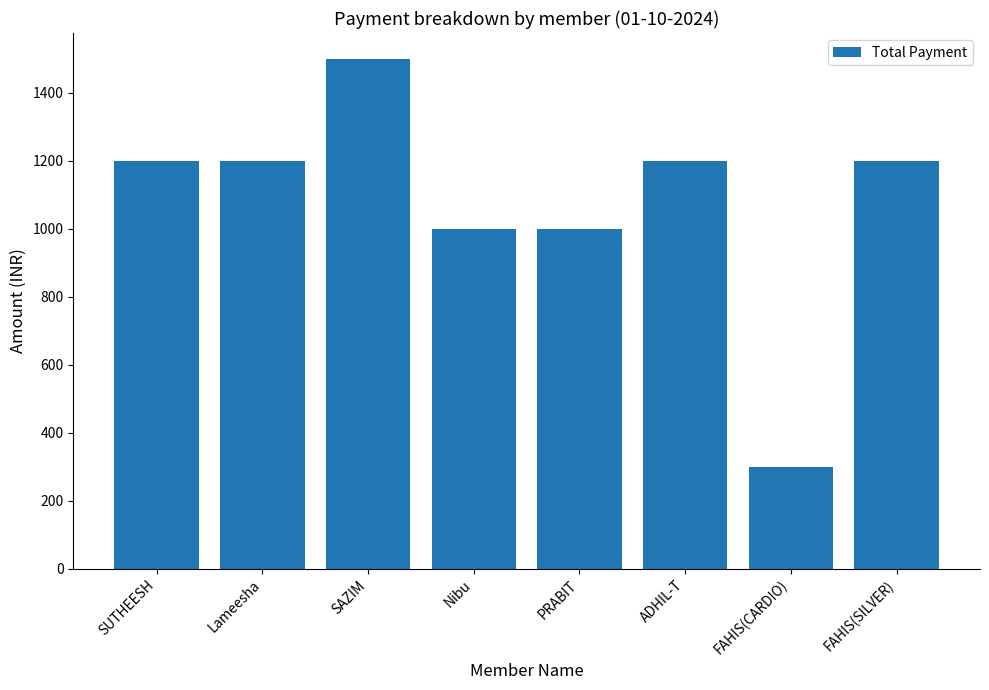

Reading left to right, transcribe all the data shown in this chart.

SUTHEESH=1200	Lameesha=1200	SAZIM=1500	Nibu=1000	PRABIT=1000	ADHIL-T=1200	FAHIS(CARDIO)=300	FAHIS(SILVER)=1200